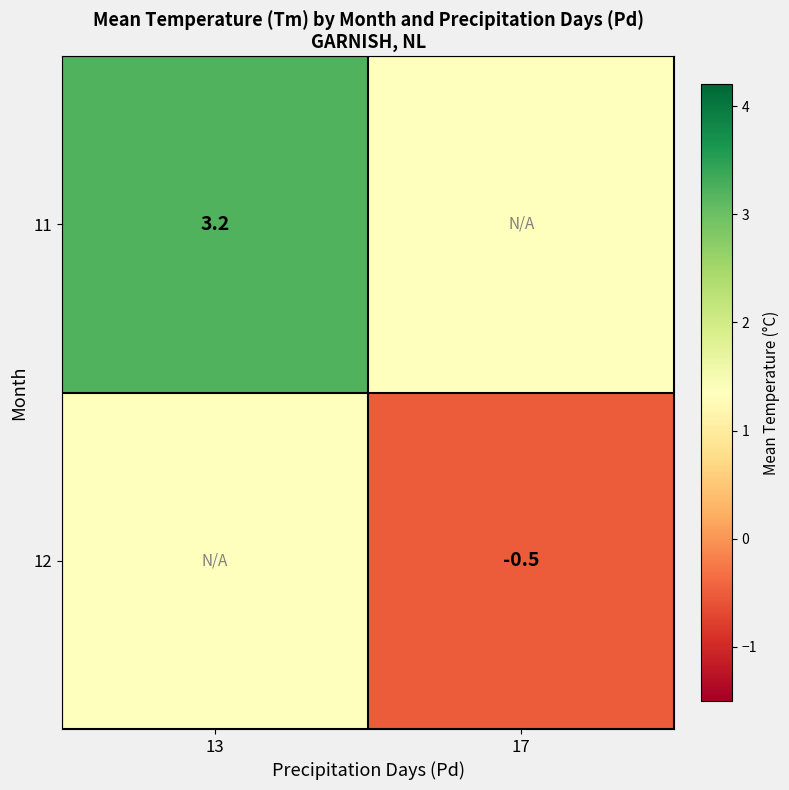

Is the value of 11 at 13 greater than the value of 12 at 17?

Yes